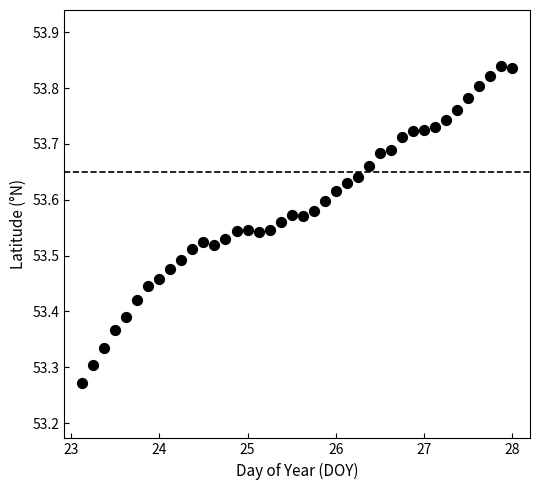

What is the range of X values (max minus min)?

4.9